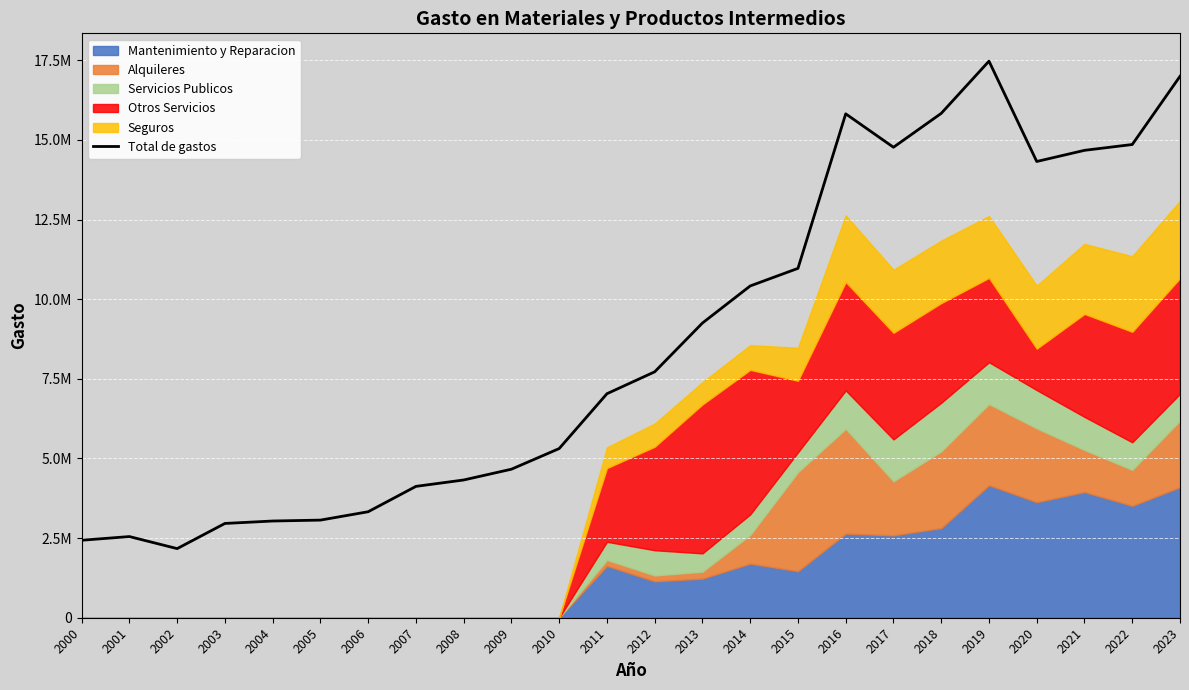

Does the chart display data point markers on the line(s)?

No